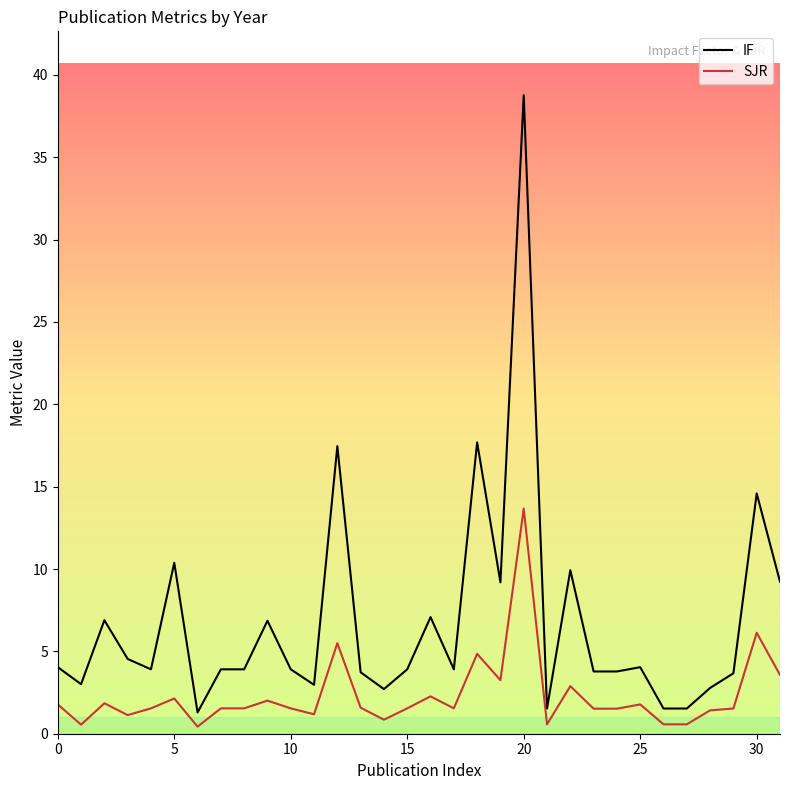

True or false: SJR and IF intersect in this chart.

False